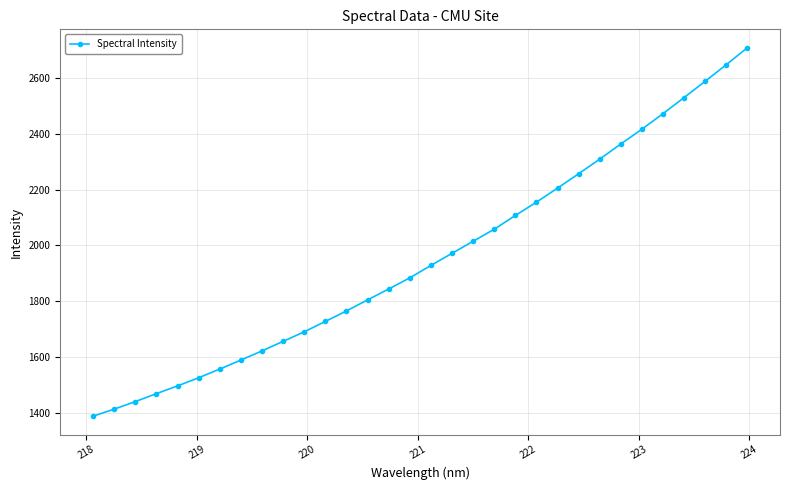

What is the difference between the second highest and second lowest values?

1233.6